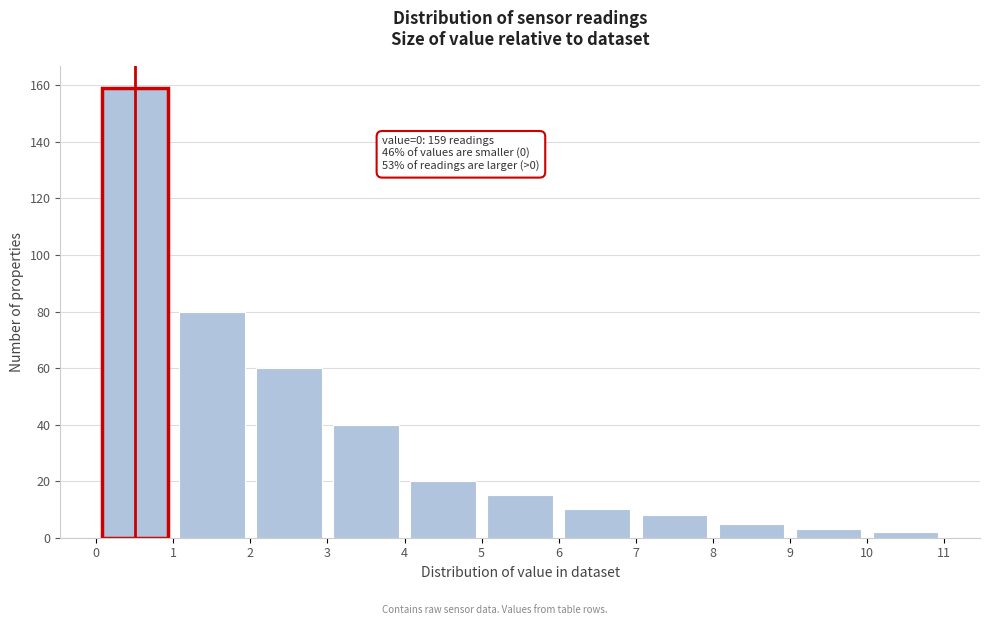

Which range on the x-axis has the tallest bar?

0 to 1